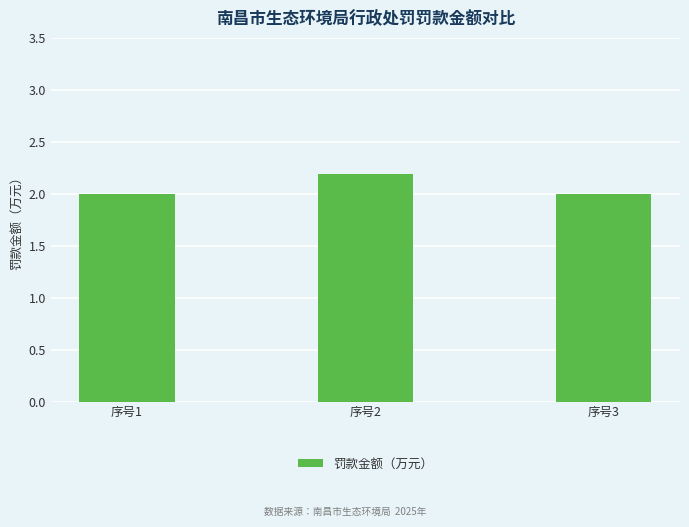

What is the change in value from 序号2 to 序号3?

-0.2